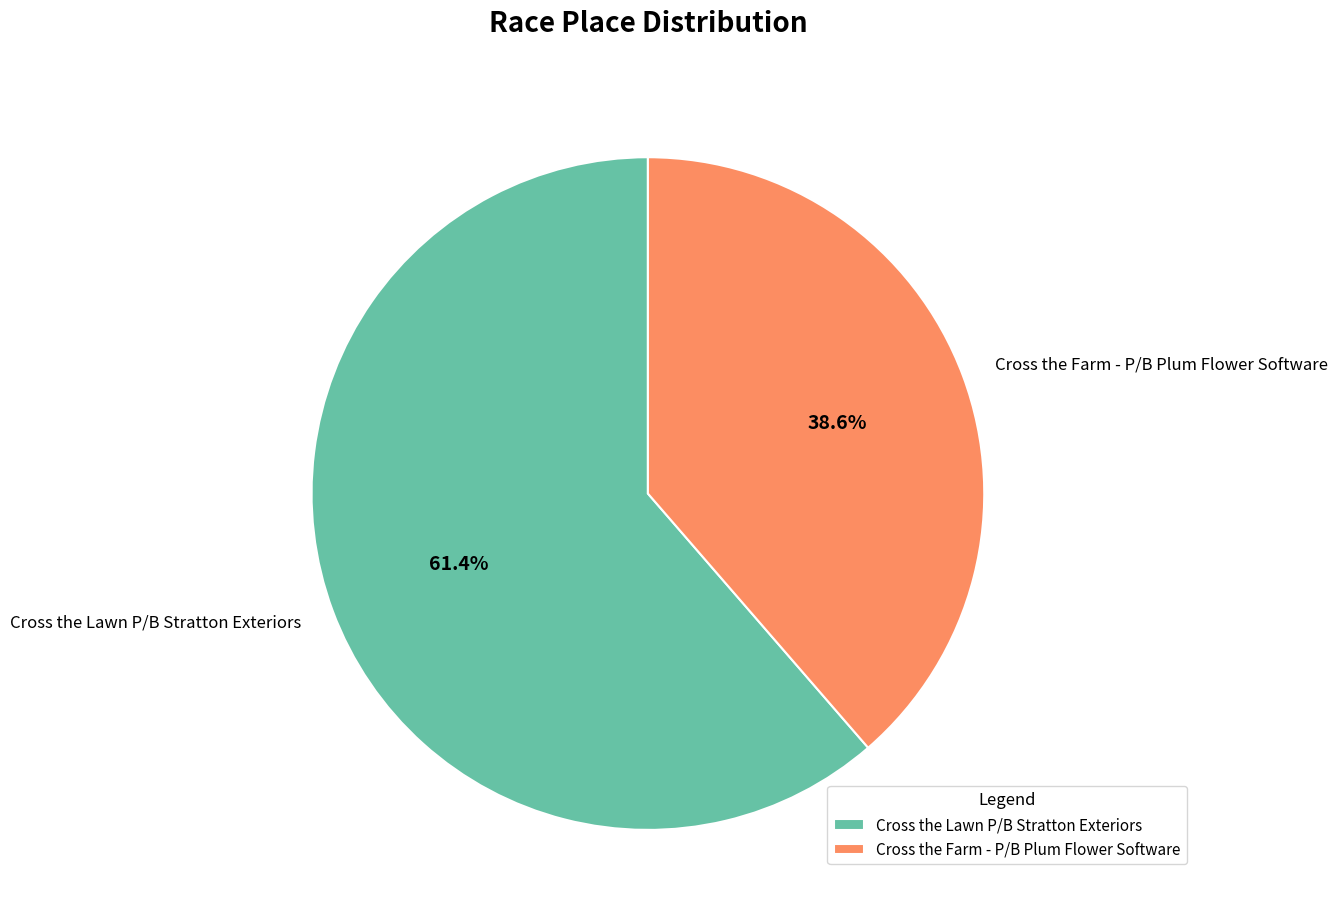

Between Cross the Lawn P/B Stratton Exteriors and Cross the Farm - P/B Plum Flower Software, which is larger?

Cross the Lawn P/B Stratton Exteriors